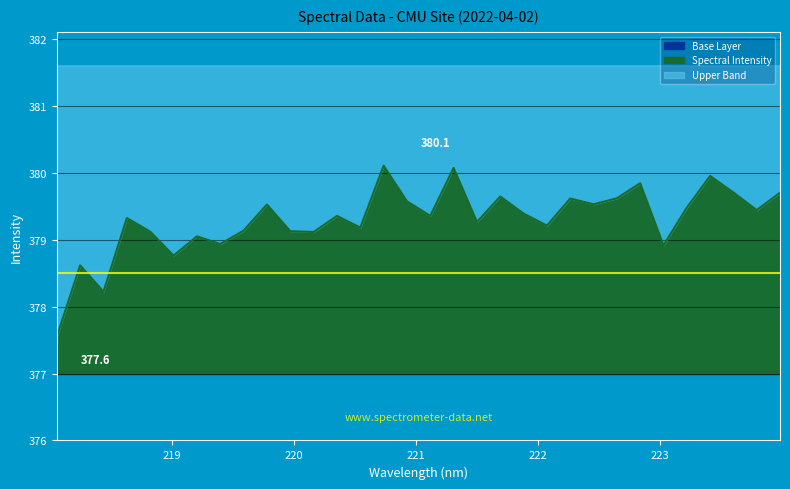

How many values exceed 379?

26